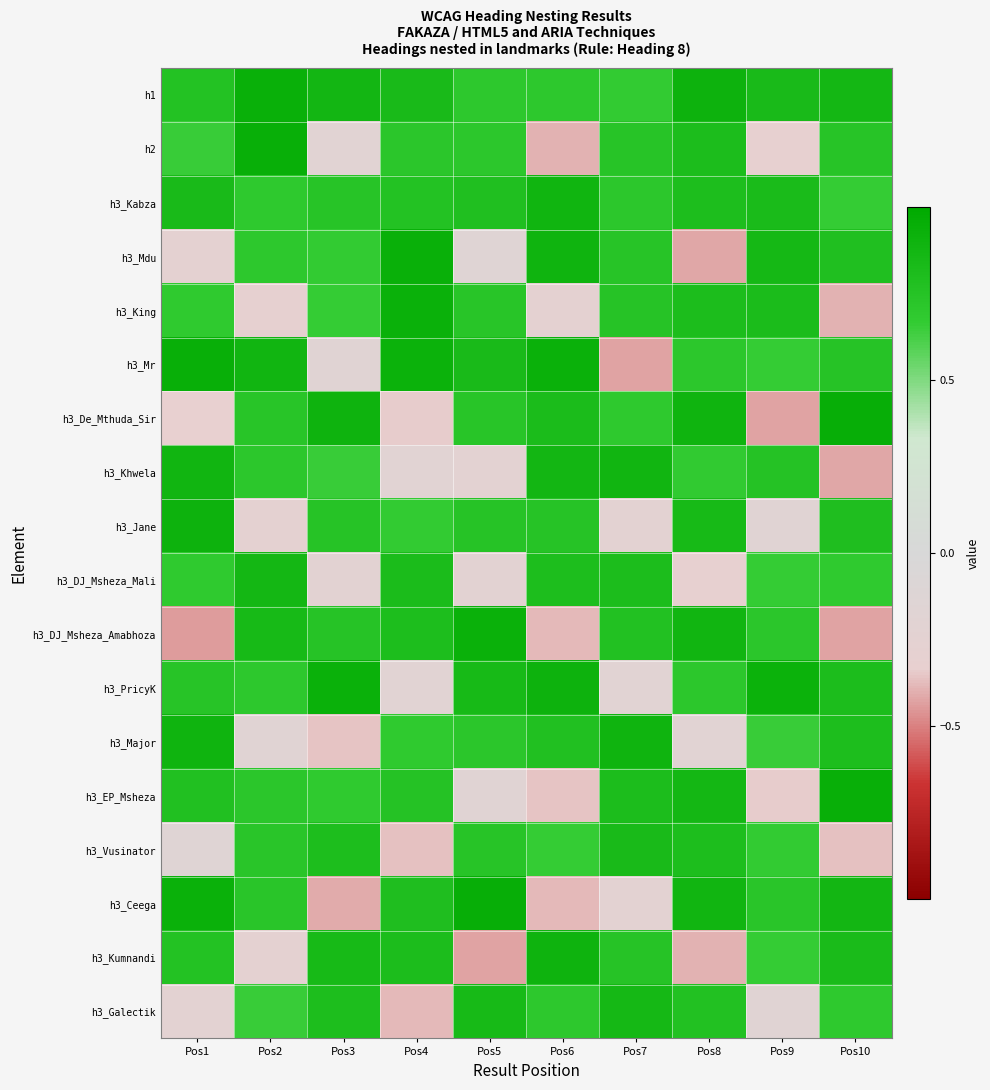

At Pos6, list the series in order from largest to smallest.

h3_Mr, h3_PricyK, h3_Kumnandi, h3_Mdu, h3_Kabza, h3_Khwela, h3_De_Mthuda_Sir, h3_DJ_Msheza_Mali, h3_Major, h3_Jane, h3_Galectik, h1, h3_Vusinator, h3_King, h3_EP_Msheza, h3_DJ_Msheza_Amabhoza, h3_Ceega, h2